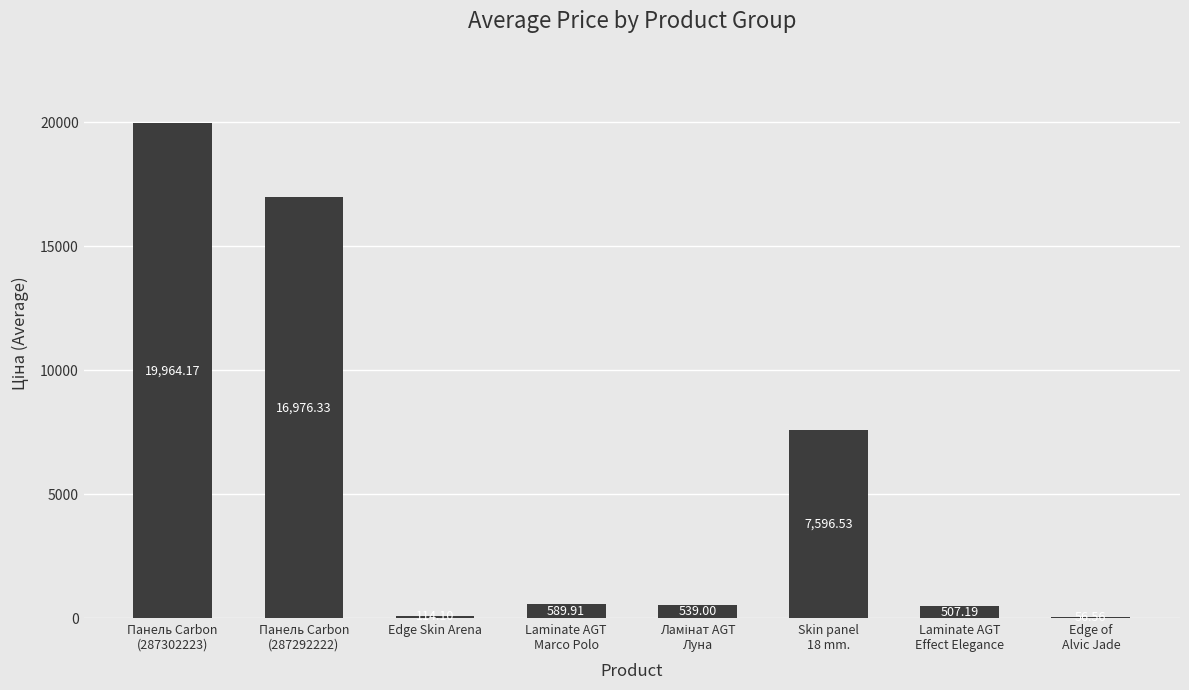

What is the sum of all values?

46343.8